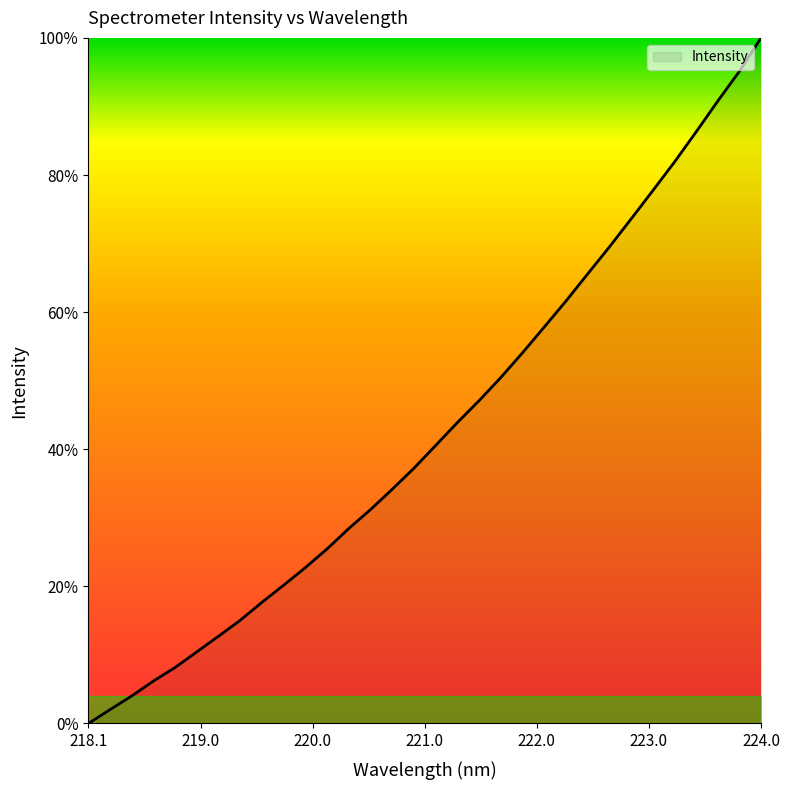

What is the label of the 7th point from the right?

222.8355